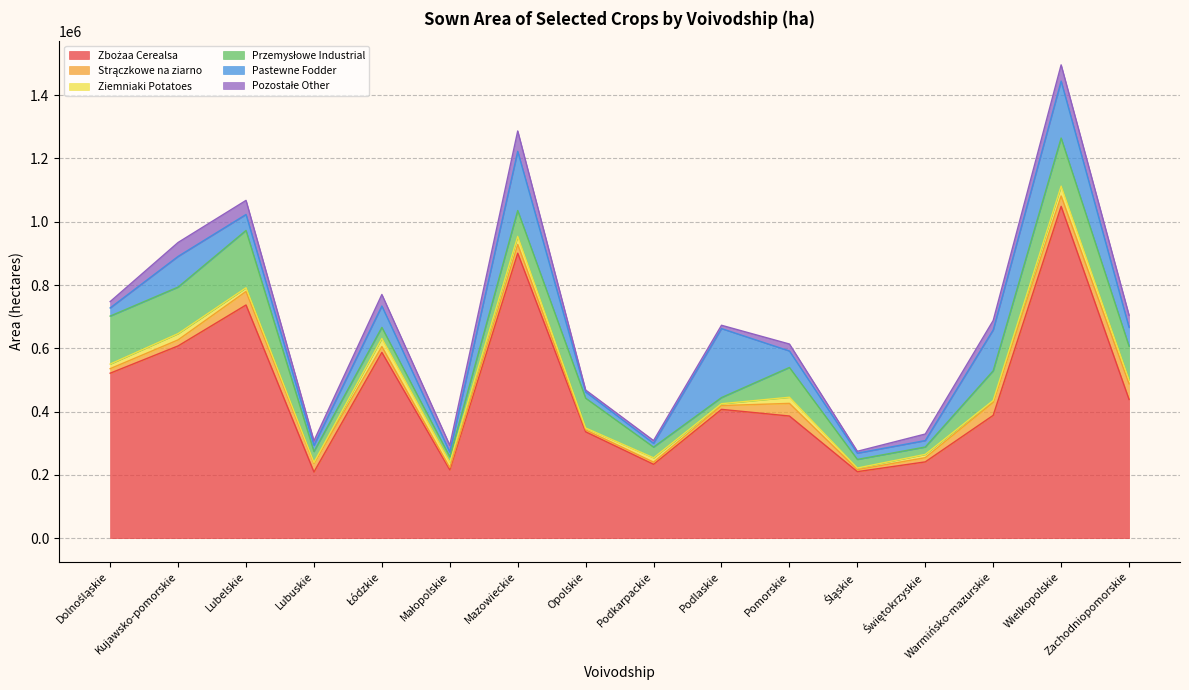

Reading left to right, list all the values displayed in this chart.

Zbożaa Cerealsa: 521285	607499	736863	209019	587104	215823	900561	336115	233354	406967	385970	210174	241024	388091	1048605	438242
Strączkowe na ziarno: 14349	19085	42703	27300	18298	6867	27507	6061	6839	12066	39948	6367	13358	41190	32899	49453
Ziemniaki Potatoes: 14493	19786	11740	2800	25879	16686	25611	5880	13659	5814	19341	5041	10330	5760	30998	12247
Przemysłowe Industrial: 151646	147062	181146	34641	34810	17666	81666	94328	33882	19403	94124	27145	23293	93967	152047	106469
Pastewne Fodder: 25768	96964	50458	19487	67526	15103	187072	19560	11918	218058	52085	19780	20365	129125	179942	59501
Pozostałe Other: 19994	44058	44553	14298	36428	21271	64442	6135	8676	10478	22061	5985	20698	29731	51329	38610